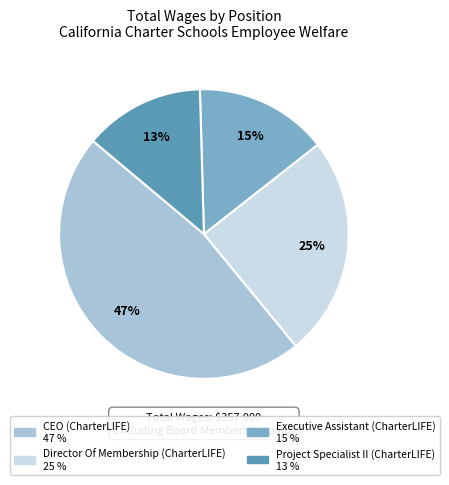

How many segments does this pie chart have?

4